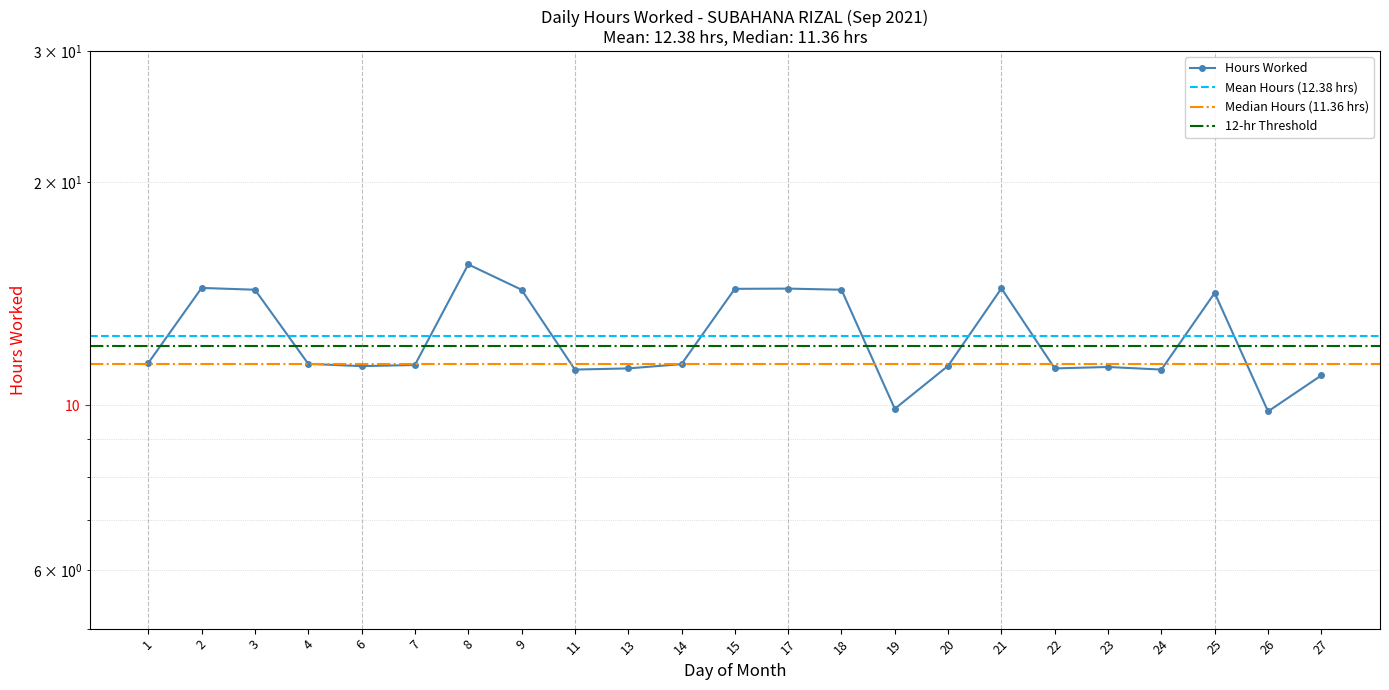

Reading left to right, transcribe all the data shown in this chart.

1=11.4	2=14.4	3=14.3	4=11.4	6=11.3	7=11.3	8=15.5	9=14.3	11=11.2	13=11.2	14=11.4	15=14.3	17=14.4	18=14.3	19=9.9	20=11.3	21=14.4	22=11.2	23=11.3	24=11.2	25=14.2	26=9.8	27=11.0